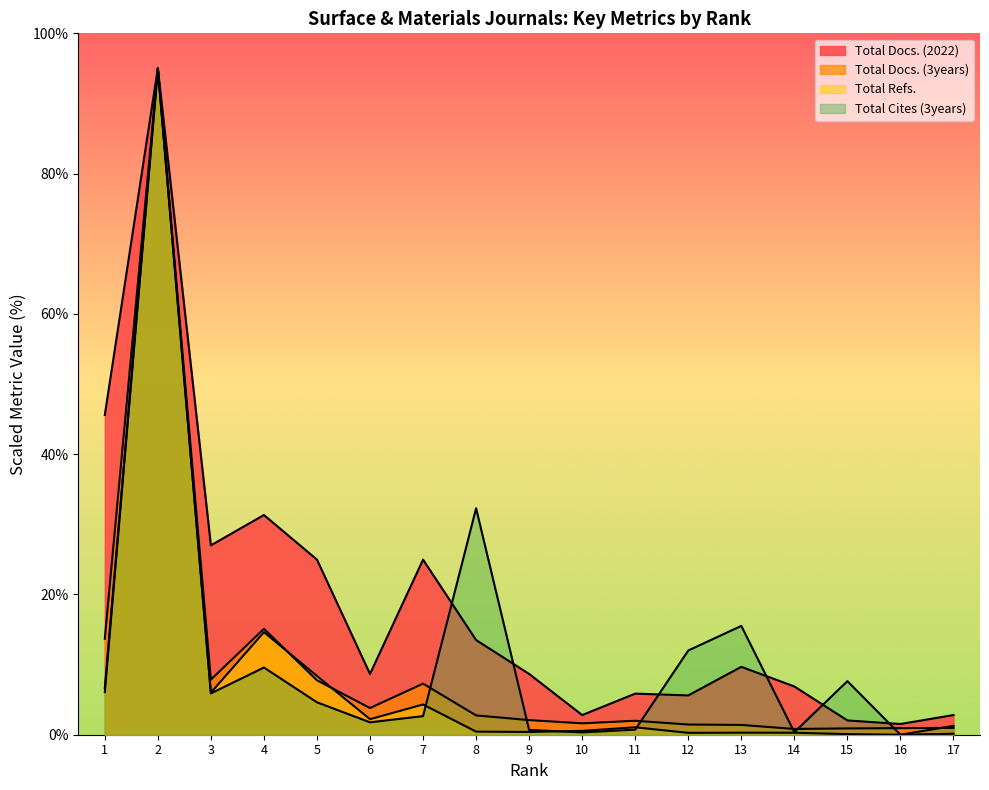

Which label corresponds to the largest value in the chart?

2